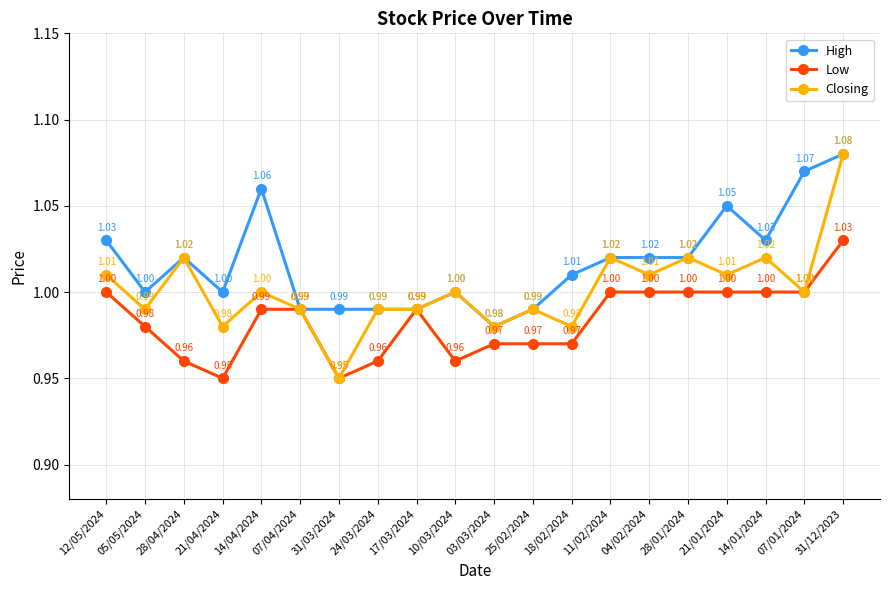

Does the chart have visible grid lines?

Yes